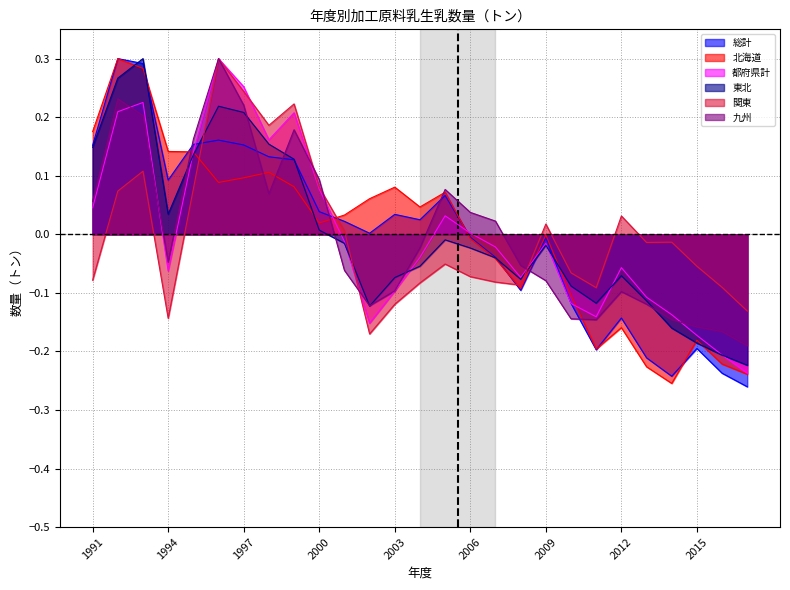

At which label does 都府県計 reach its minimum?

2017